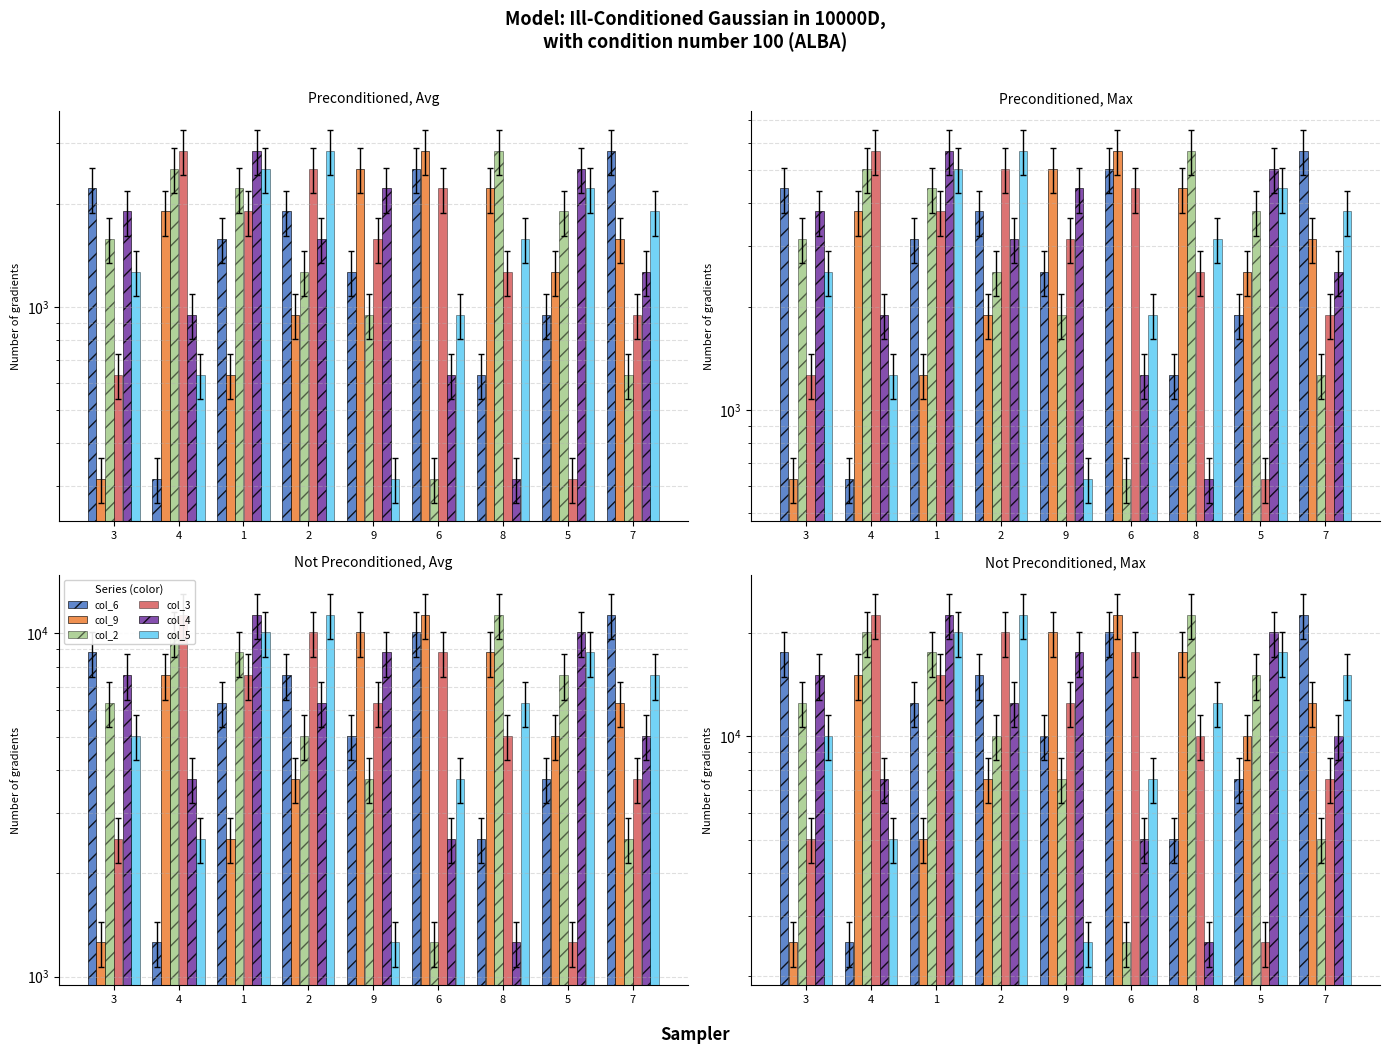

Between 4 and 8, which series saw the biggest shift?

col_3